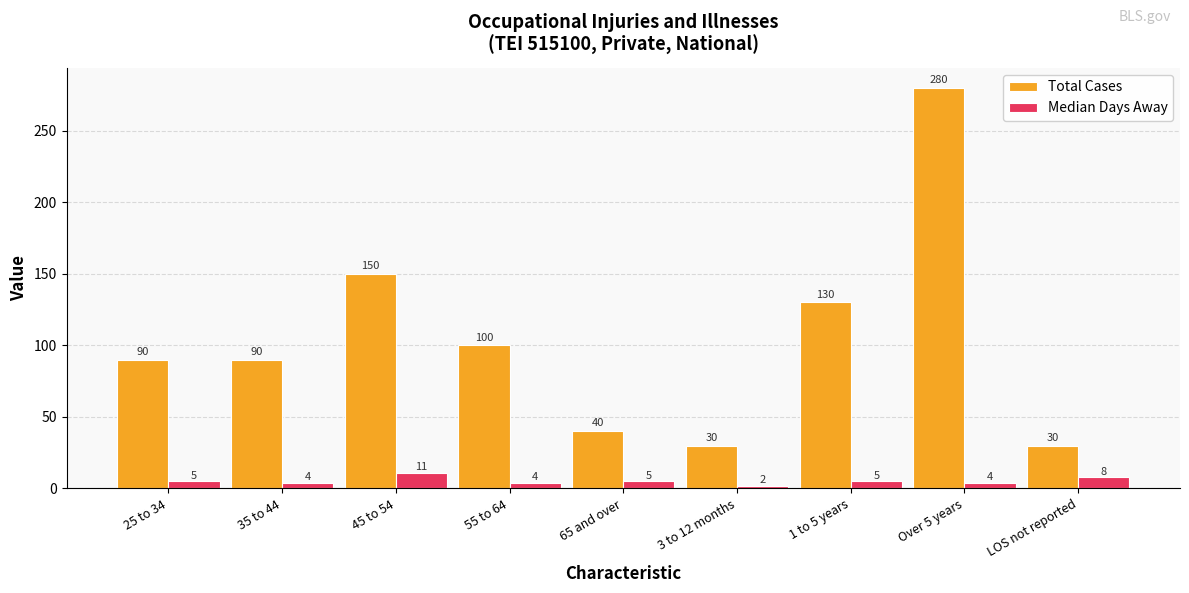

Count the Median Days Away values in the range 4 to 5.

6